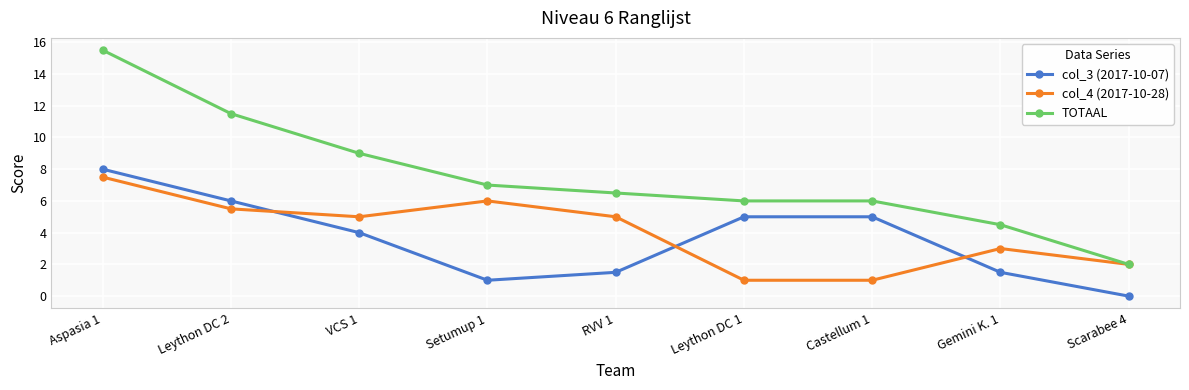

Reading left to right, extract all data points from this chart.

col_3 (2017-10-07): Aspasia 1=8.0	Leython DC 2=6.0	VCS 1=4.0	Setumup 1=1.0	RVV 1=1.5	Leython DC 1=5.0	Castellum 1=5.0	Gemini K. 1=1.5	Scarabee 4=0.0
col_4 (2017-10-28): Aspasia 1=7.5	Leython DC 2=5.5	VCS 1=5.0	Setumup 1=6.0	RVV 1=5.0	Leython DC 1=1.0	Castellum 1=1.0	Gemini K. 1=3.0	Scarabee 4=2.0
TOTAAL: Aspasia 1=15.5	Leython DC 2=11.5	VCS 1=9.0	Setumup 1=7.0	RVV 1=6.5	Leython DC 1=6.0	Castellum 1=6.0	Gemini K. 1=4.5	Scarabee 4=2.0